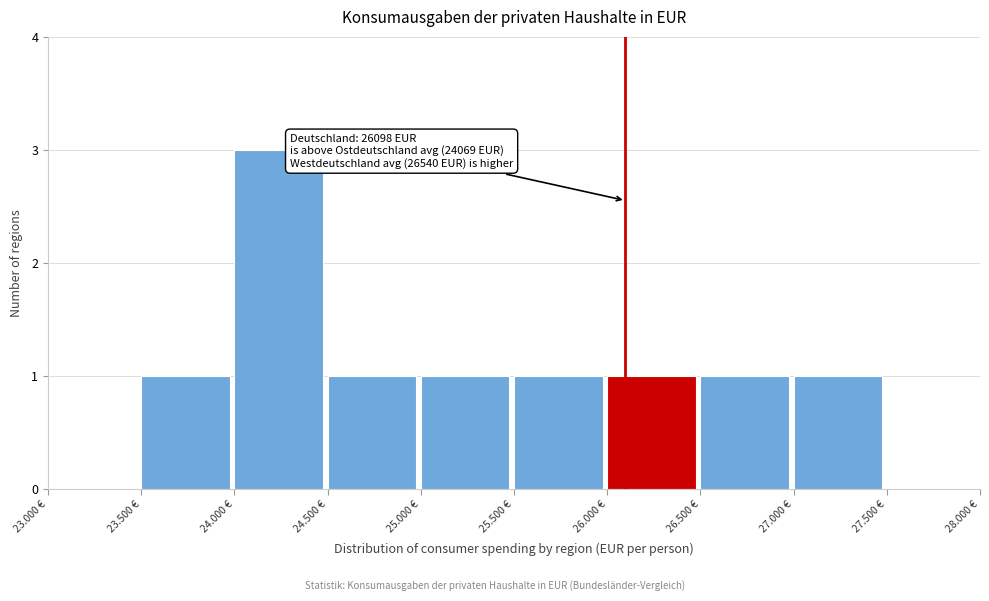

Reading left to right, list all the values displayed in this chart.

23.000 €=0	23.500 €=1	24.000 €=3	24.500 €=1	25.000 €=1	25.500 €=1	26.000 €=1	26.500 €=1	27.000 €=1	27.500 €=0